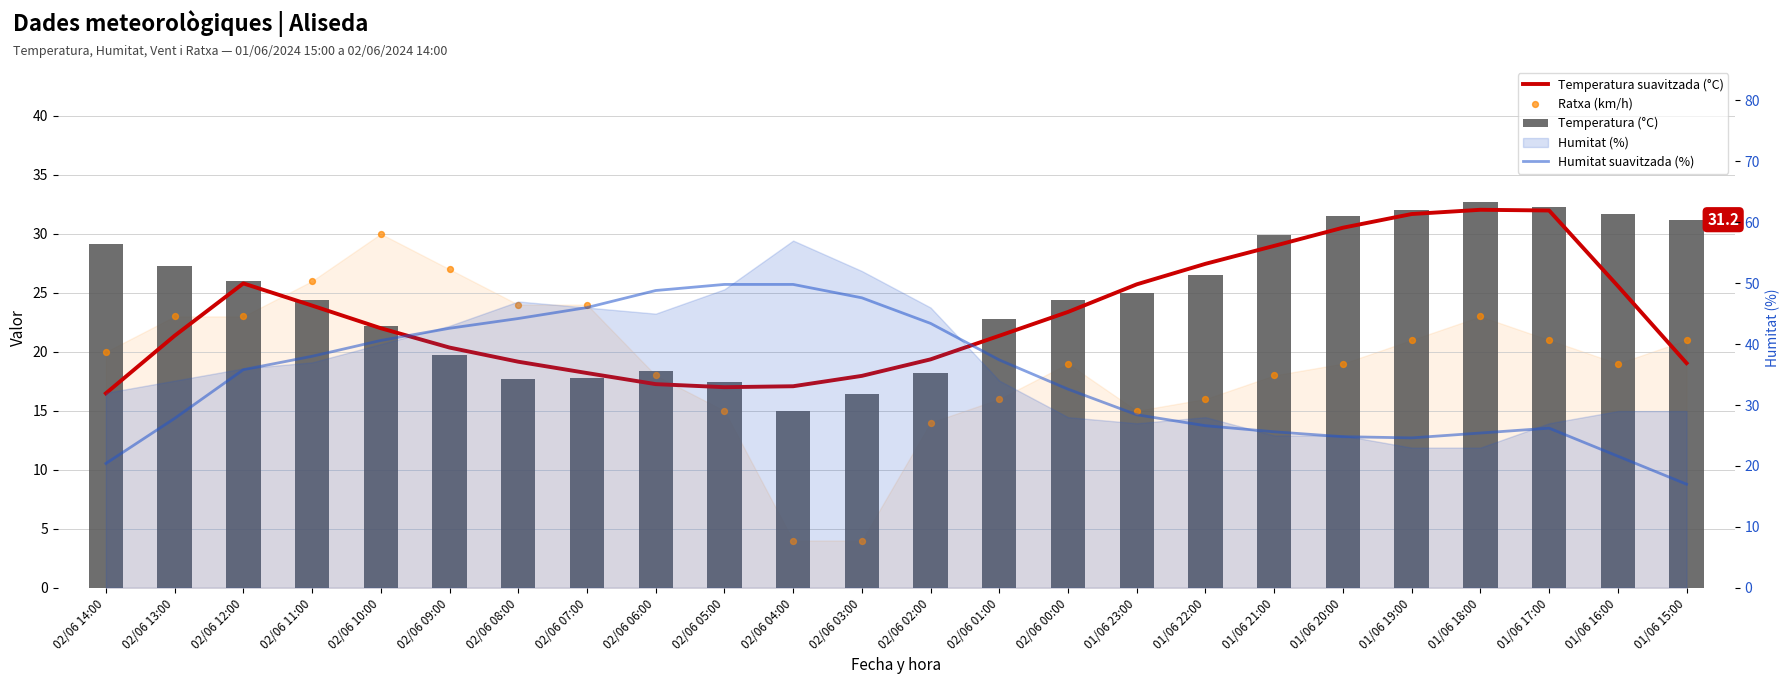

Is the value of Temperatura (°C) at 01/06 22:00 greater than the value of Temperatura suavitzada (°C) at 01/06 19:00?

No